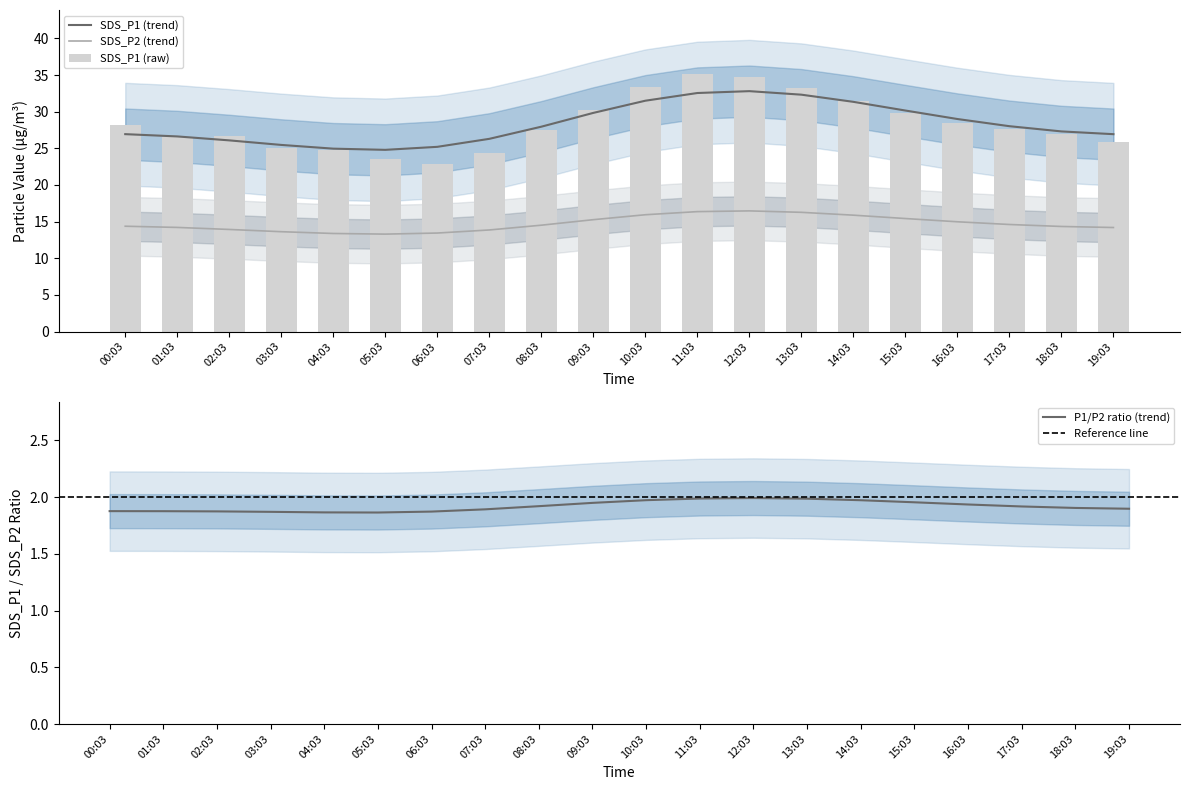

How many bars are there in total?

20